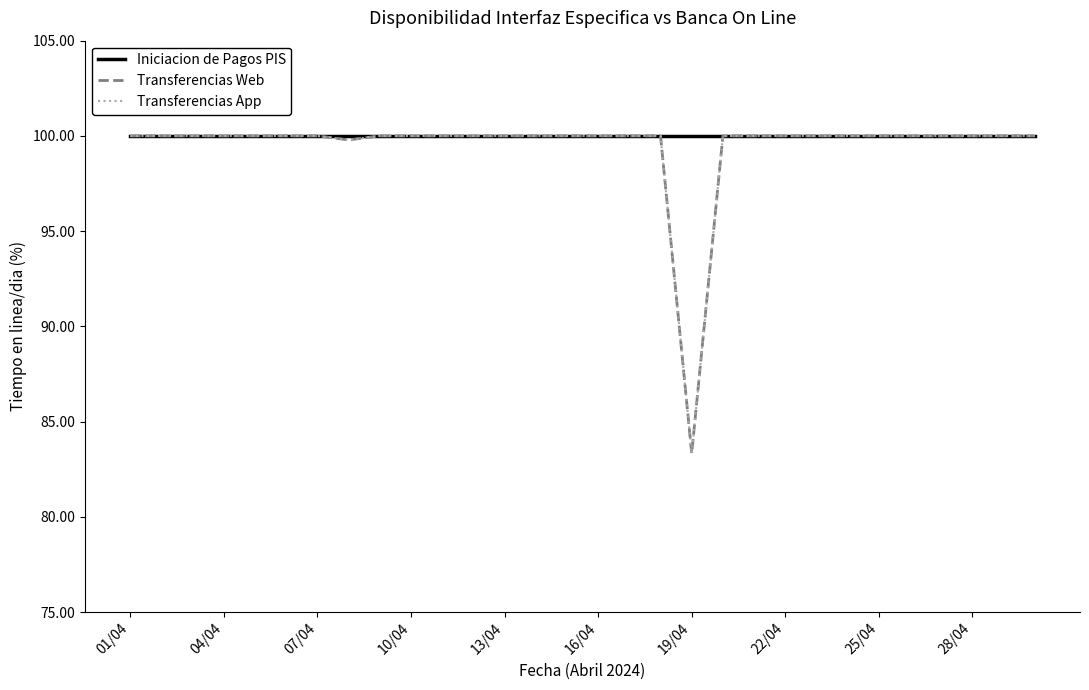

Is this an area chart (filled region under the line)?

No